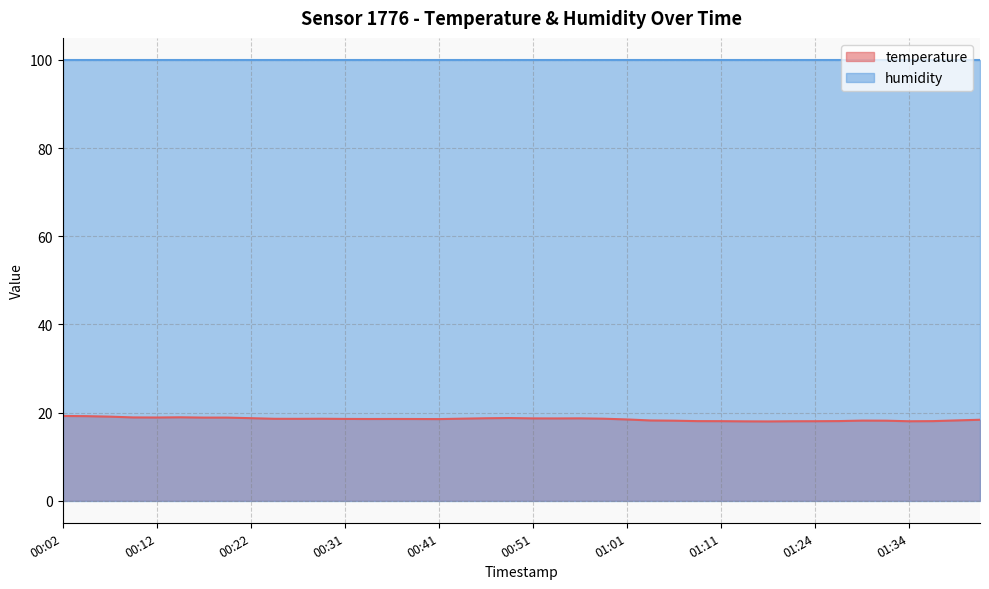

What is the label of the 40th point from the right?

00:02